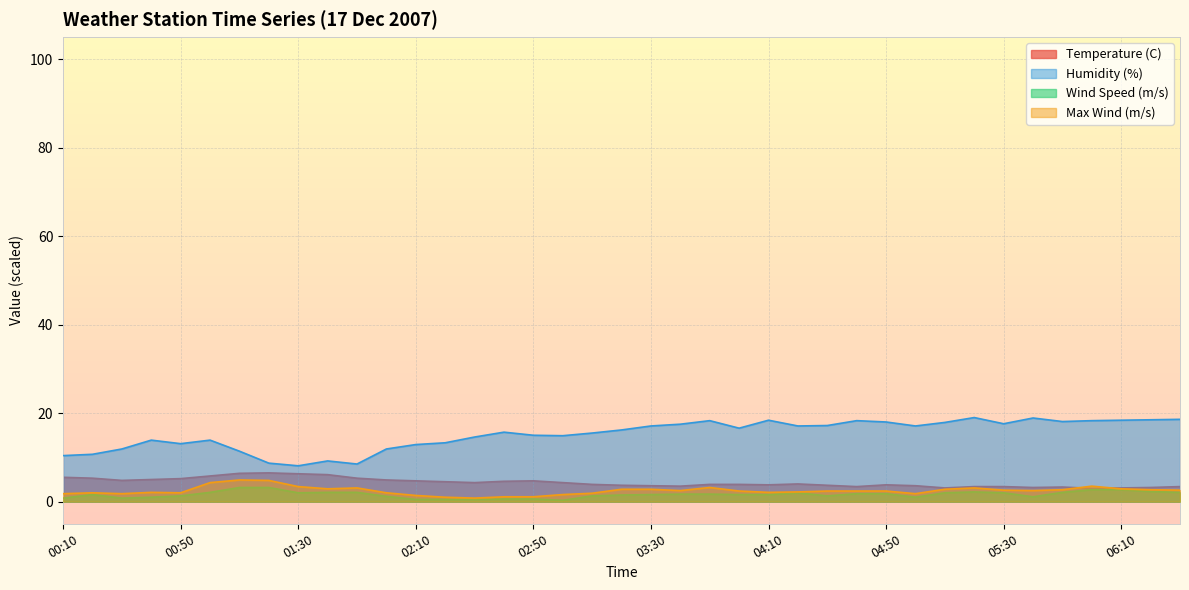

What is the highest value of the Temperature (C) series?

6.5